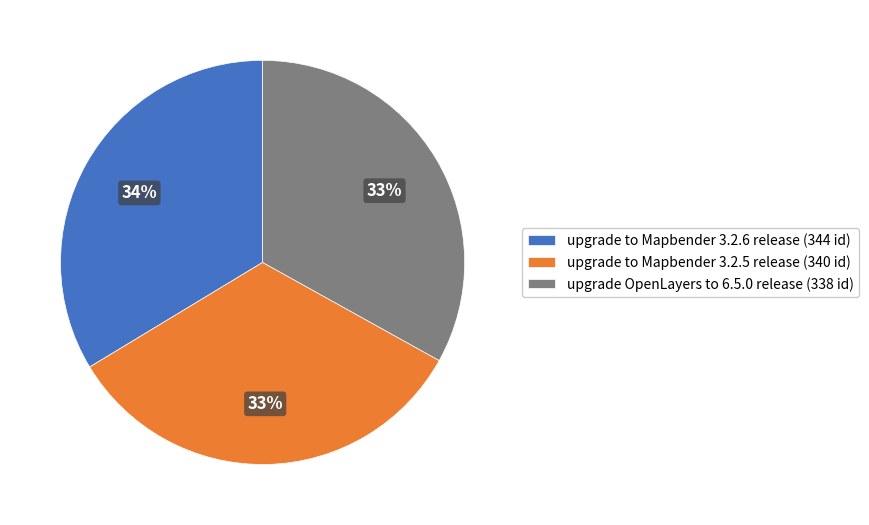

The upgrade OpenLayers to 6.5.0 release (338 id) slice represents 33% of the pie. True or false?

True